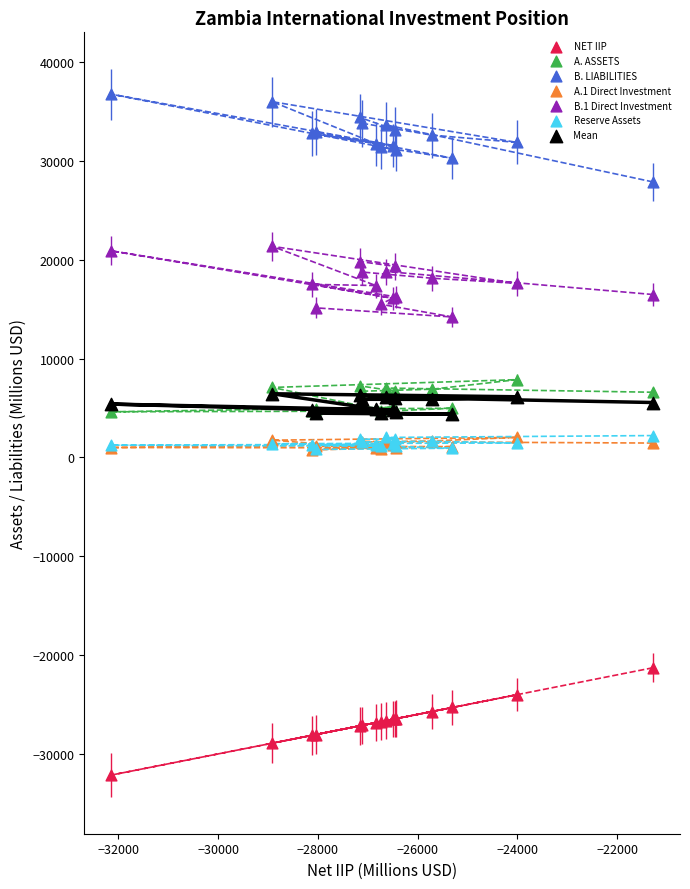

What are all the series names shown in the legend?

NET IIP, A. ASSETS, B. LIABILITIES, A.1 Direct Investment, B.1 Direct Investment, Reserve Assets, Mean